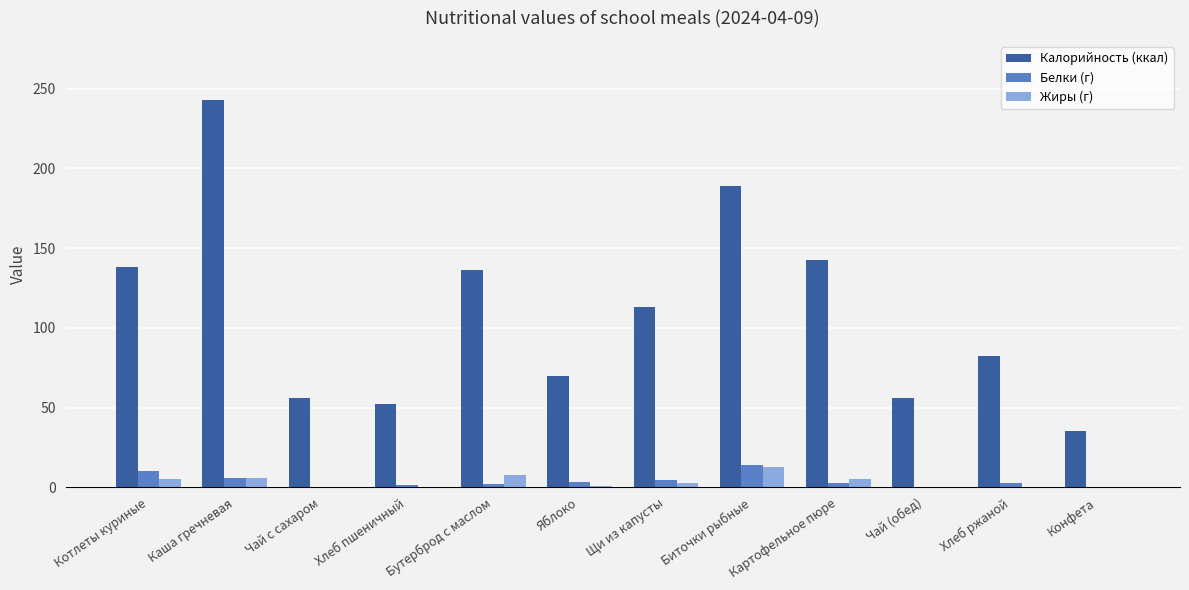

Which series changed the most between Щи из капусты and Конфета?

Калорийность (ккал)